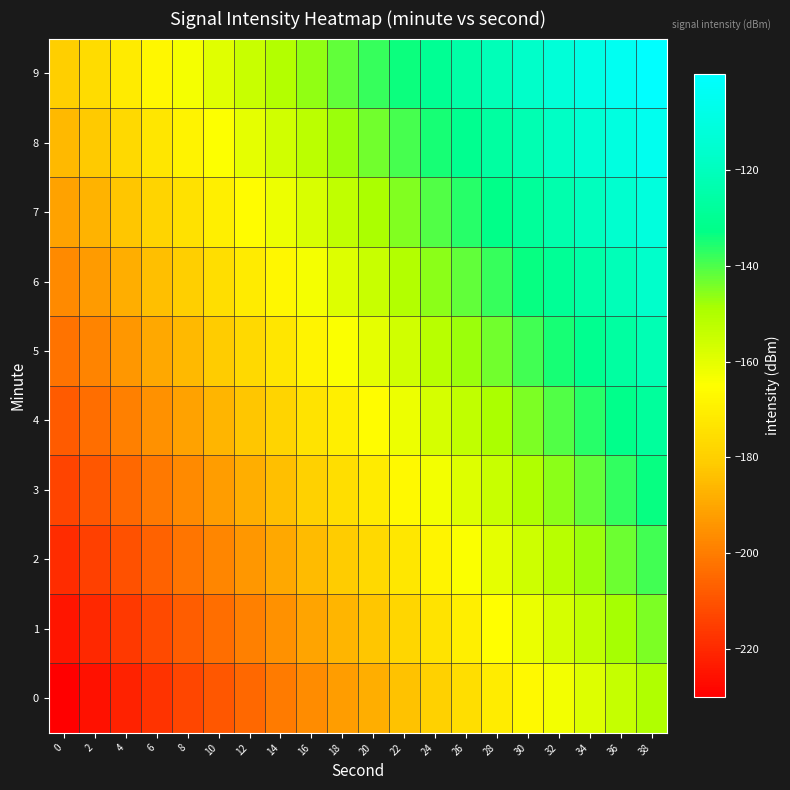

Between 6 and 36, which is larger?

36